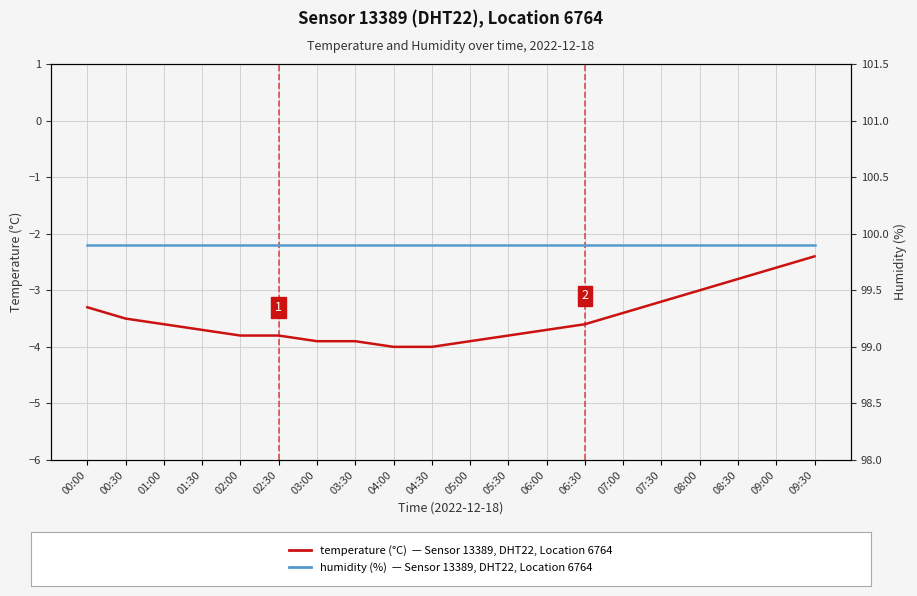

The value of temperature at 03:30 is -3.9. True or false?

True